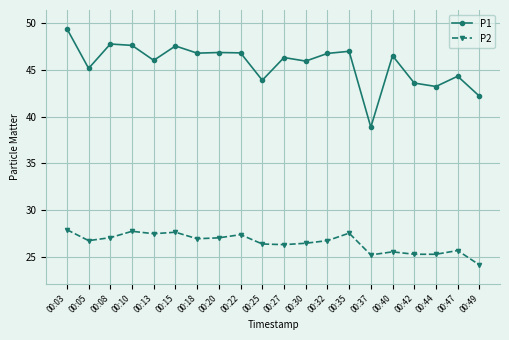

True or false: P1 and P2 cross at least once.

False